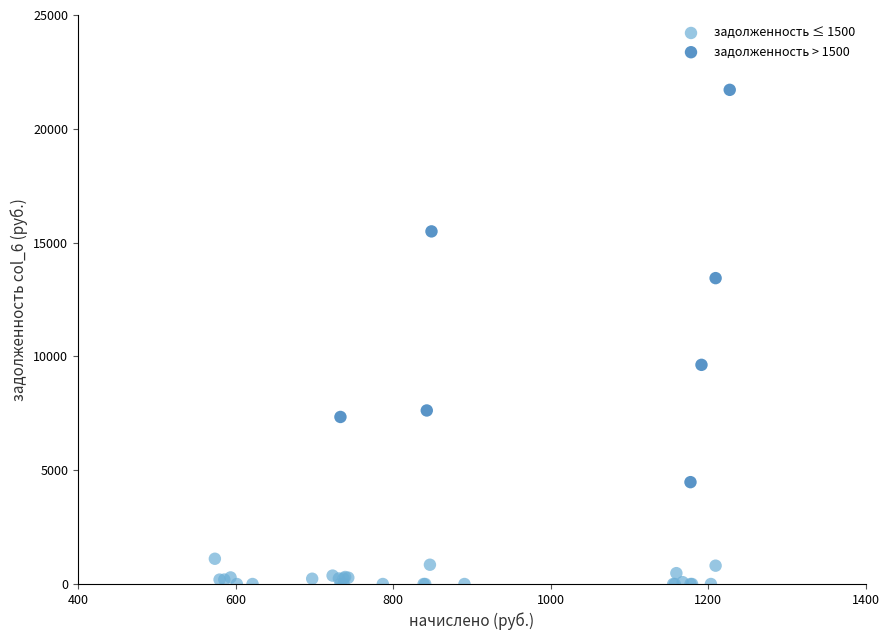

Which series has the widest spread of Y values?

задолженность > 1500